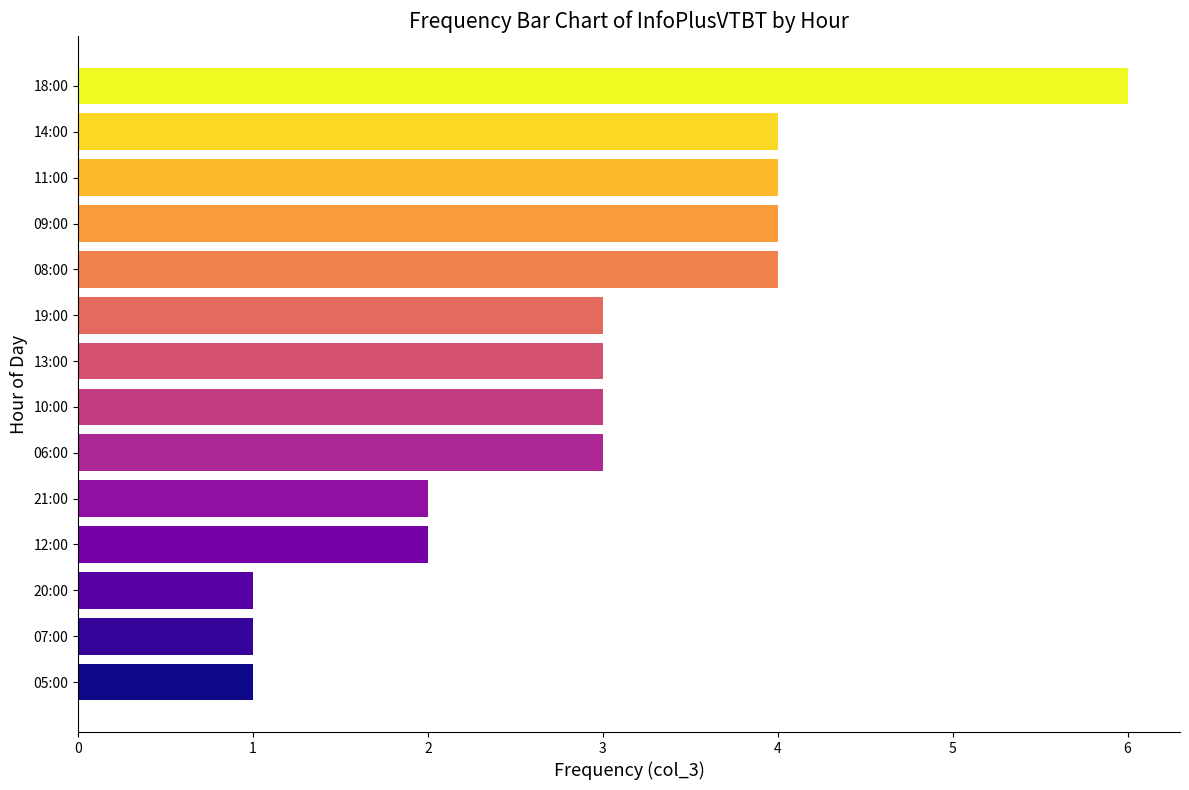

Count the number of data series in this chart.

1